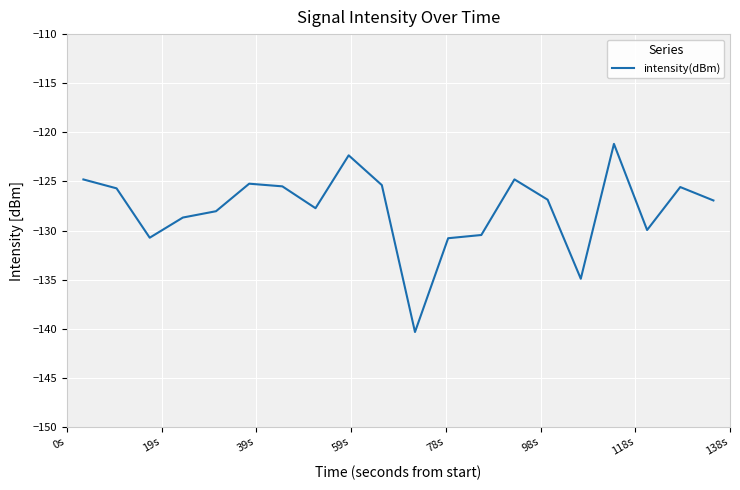

Count the number of categories in the chart.

20